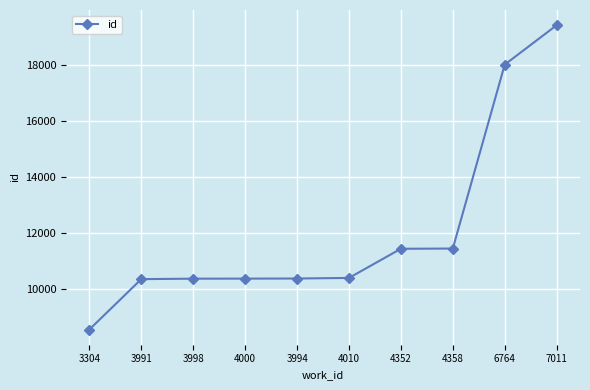

Count the number of categories in the chart.

10